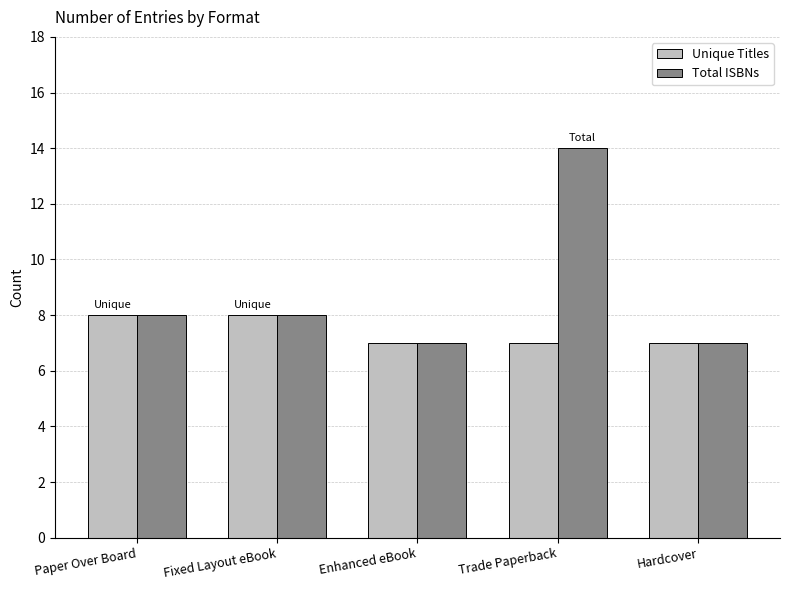

What is the approximate value of Total ISBNs at Fixed Layout eBook?

8